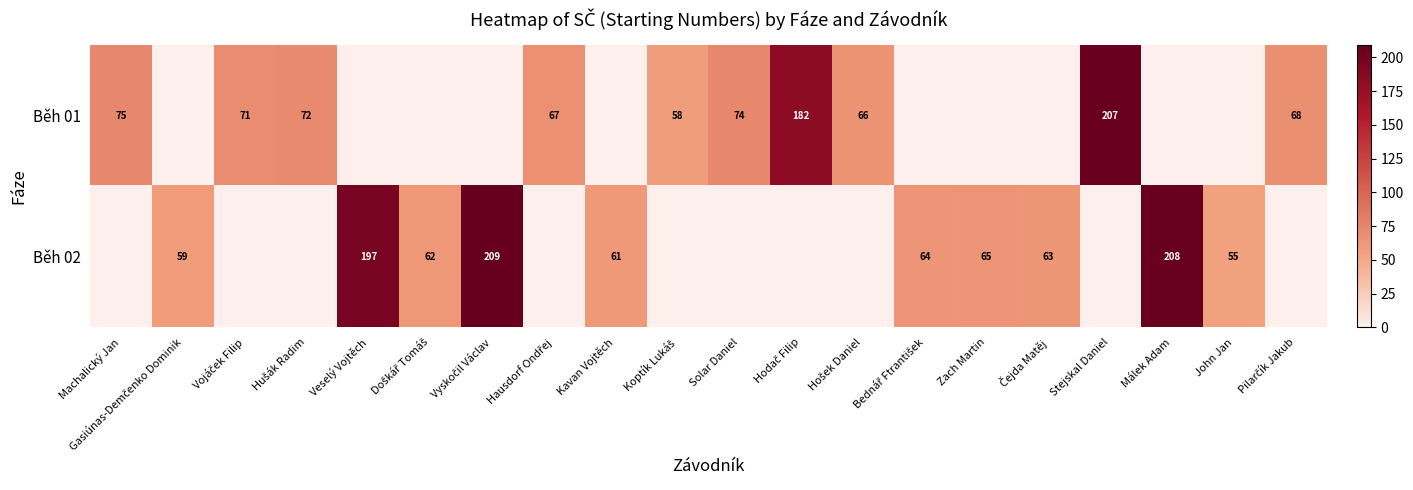

What is the difference between the Běh 01 values at Solar Daniel and Stejskal Daniel?

133